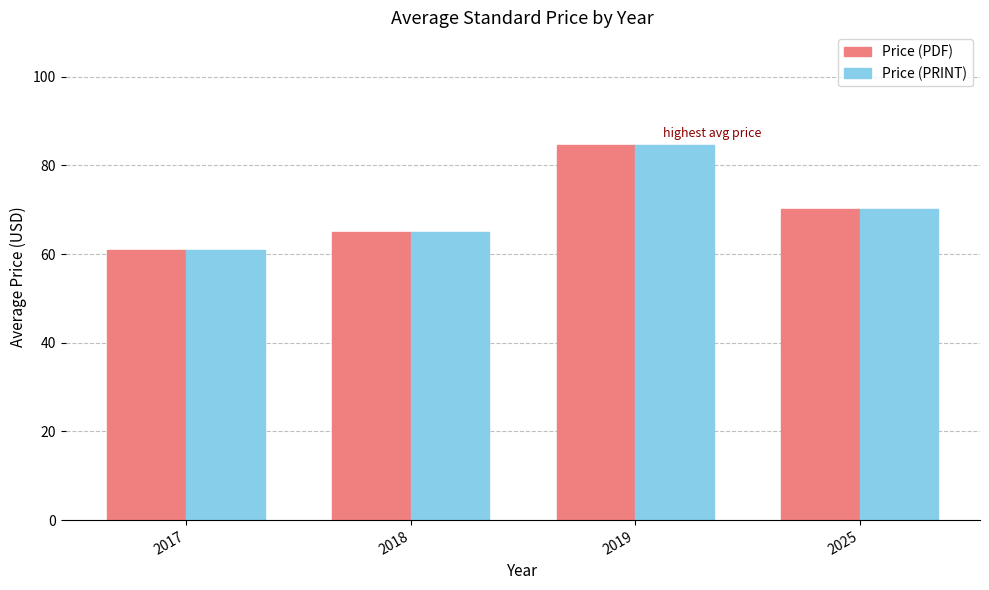

Rank the categories by Price (PRINT) value from highest to lowest.

2019, 2025, 2018, 2017